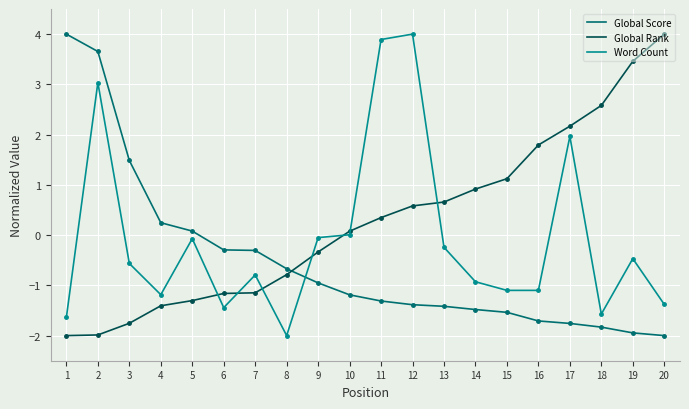

What is the minimum value for Word Count?

-2.0